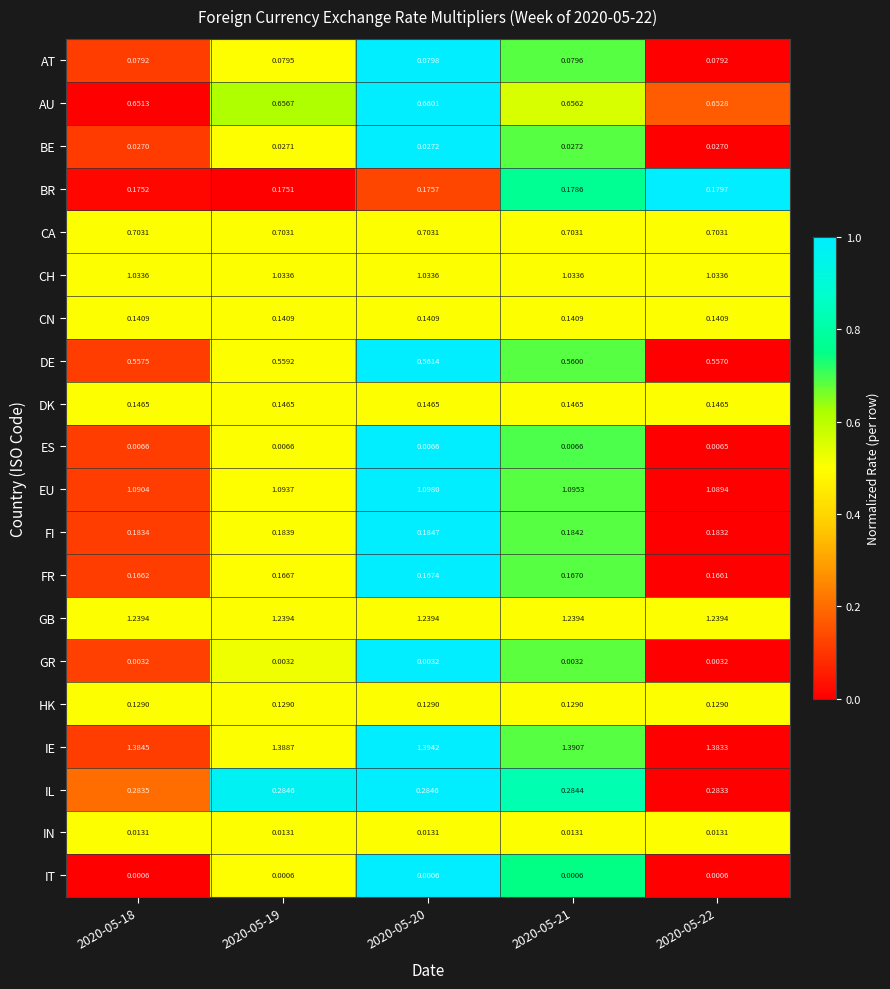

At 2020-05-18, list the series in order from largest to smallest.

IE, GB, EU, CH, CA, AU, DE, IL, FI, BR, FR, DK, CN, HK, AT, BE, IN, ES, GR, IT